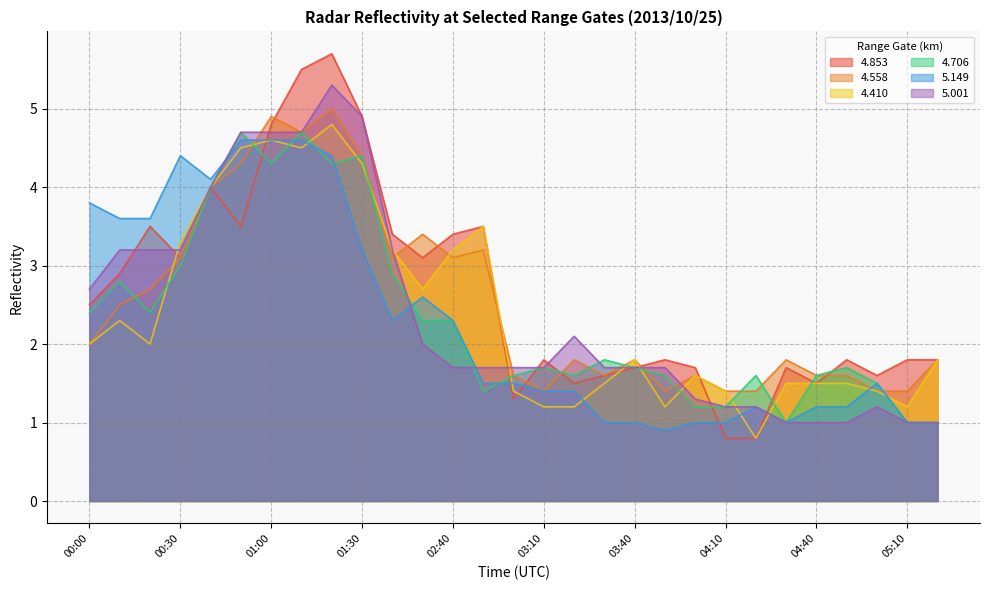

Which label corresponds to the smallest value in the chart?

04:10